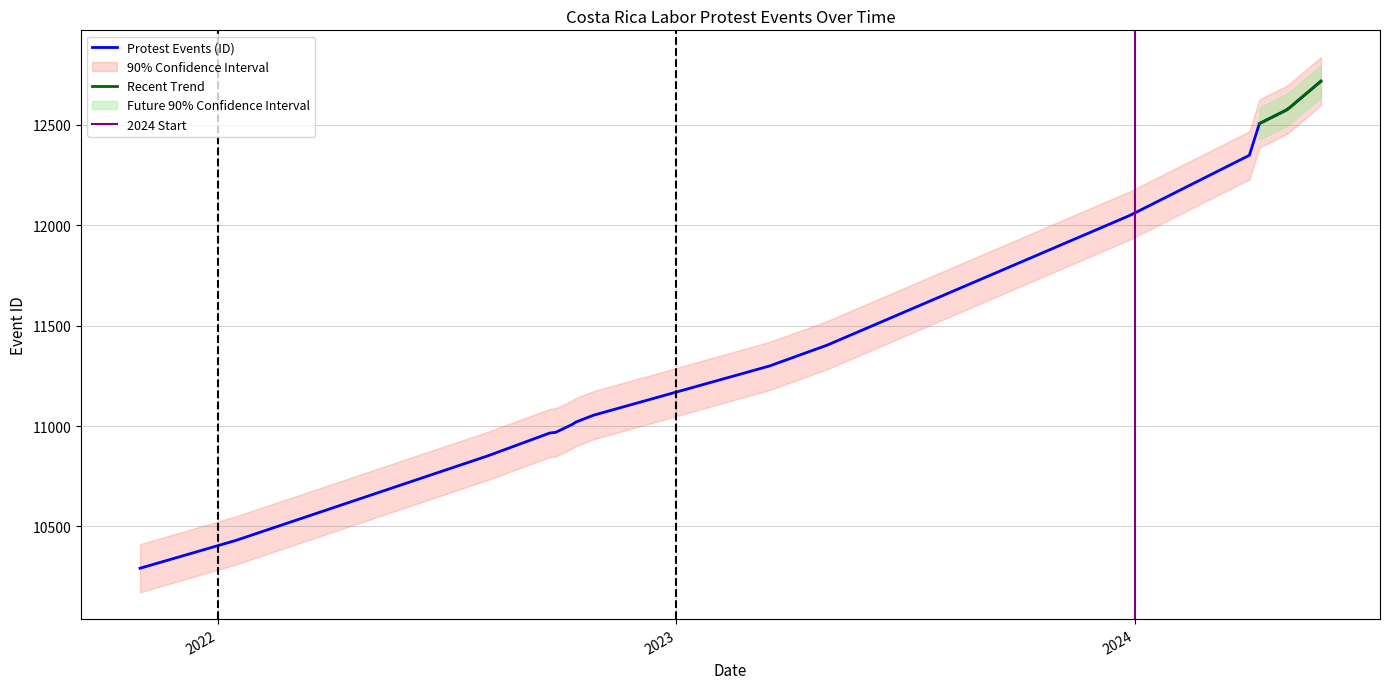

True or false: the data shows 15256 at 2022-01-15.

False